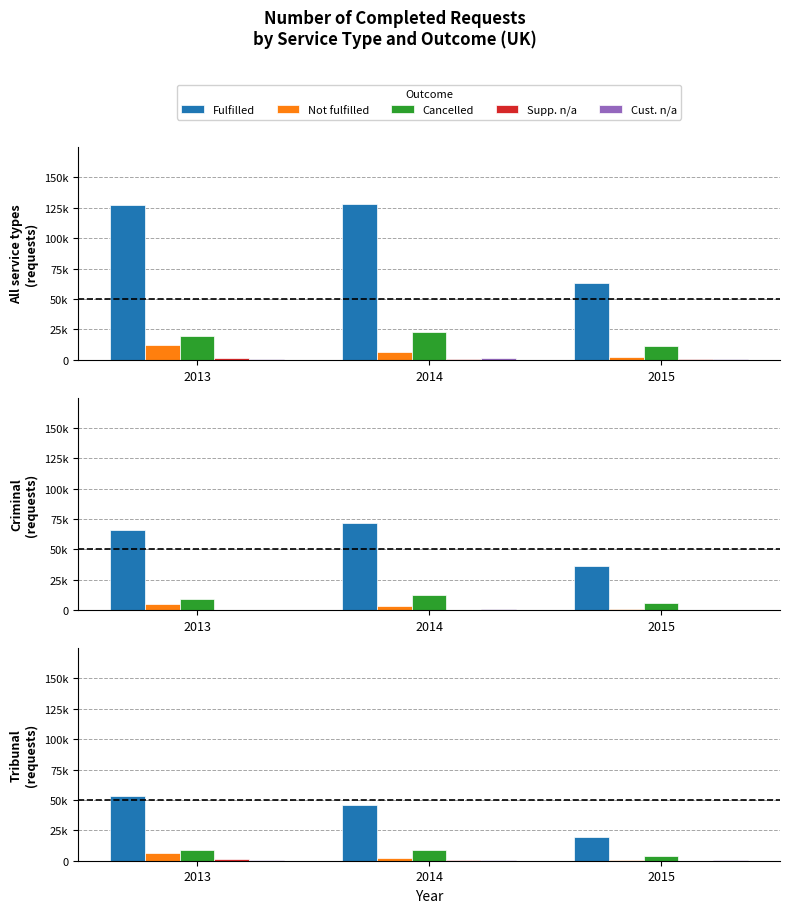

Is it true that Fulfilled equals 19546 at 2015?

True